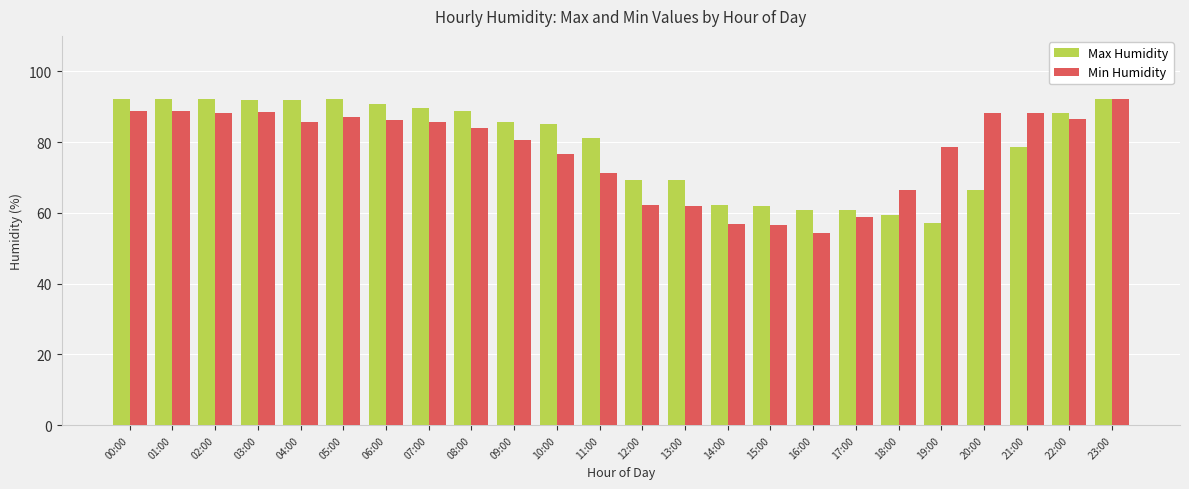

Between 12:00 and 15:00, which series saw the biggest shift?

Max Humidity